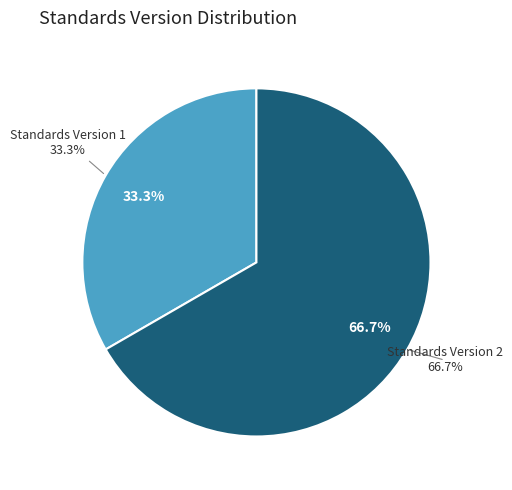

Is it true that WWHV040830 is 29% of the pie?

False